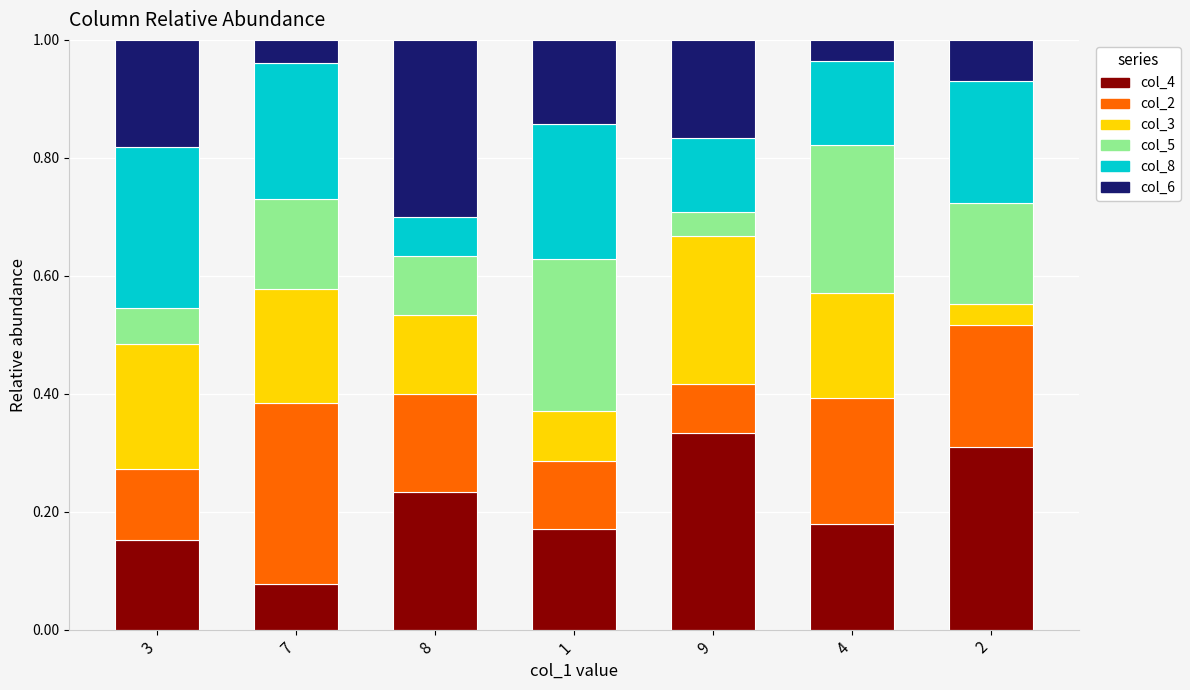

What is the sum of all col_4 values?

1.5